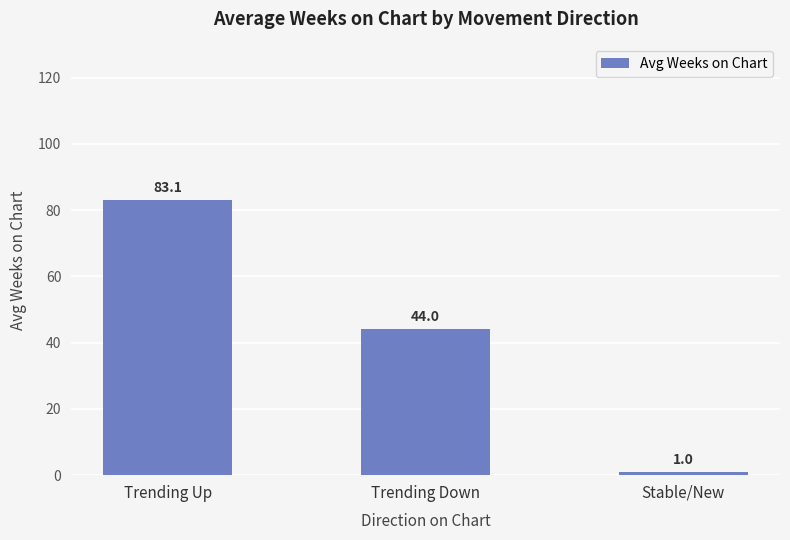

Rank the categories by value from lowest to highest.

Stable/New, Trending Down, Trending Up